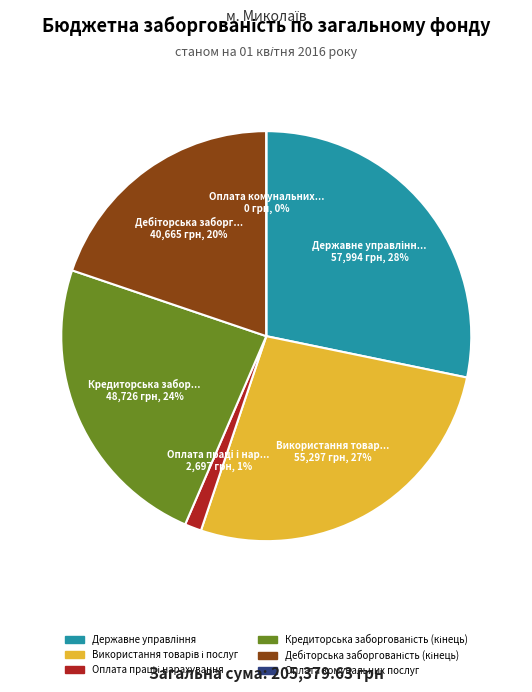

What is the ratio of the value at Оплата праці і нарахування to the value at Кредиторська заборгованість (кінець)?

0.1